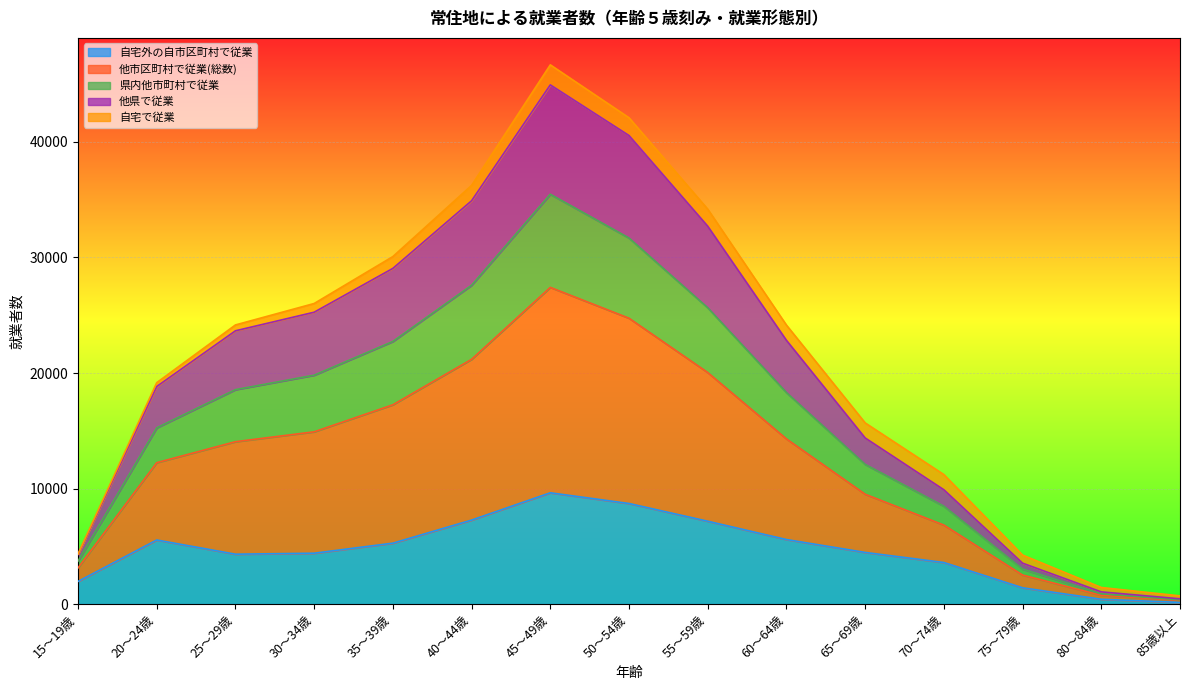

The 他市区町村で従業(総数) series shows 16449 at 70～74歳. True or false?

False